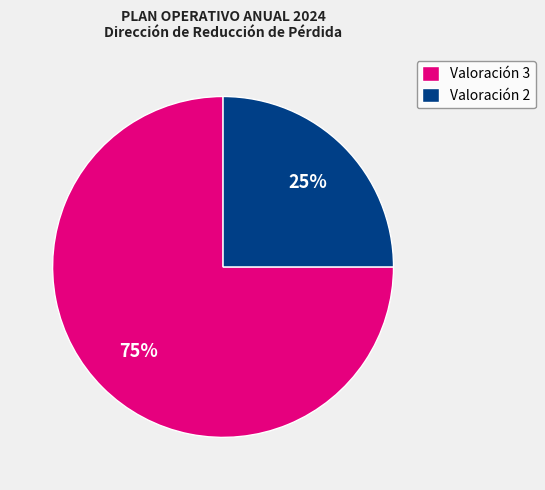

Do Valoración 2 and Valoración 3 together represent more than half of the pie?

Yes